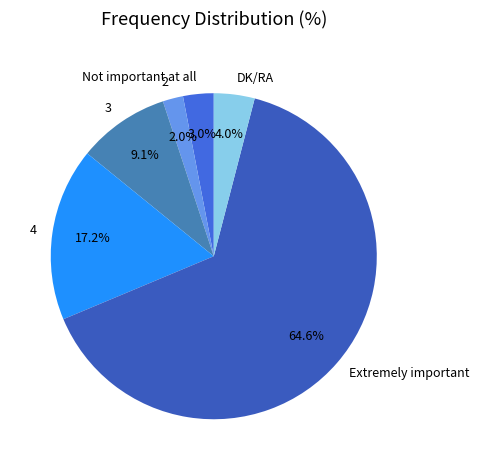

Is DK/RA the majority of the pie?

No